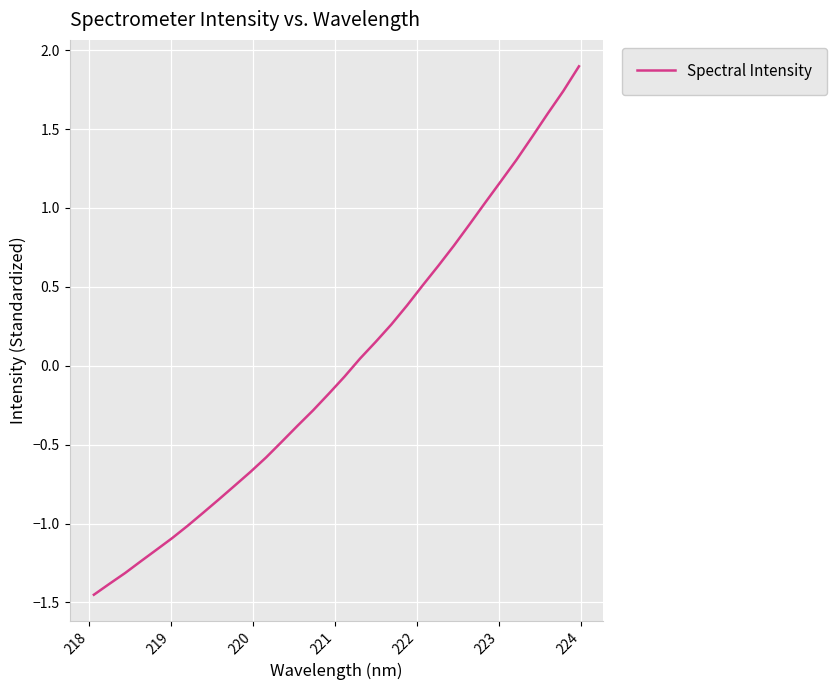

Count the number of values greater than 0.

15